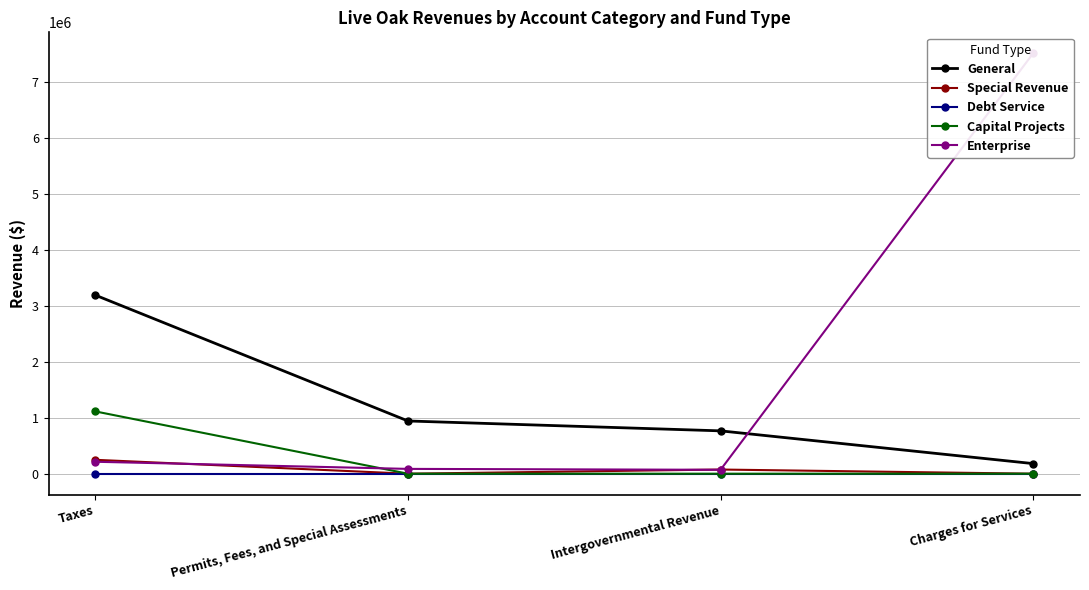

What is the sum of all Special Revenue values?

323457